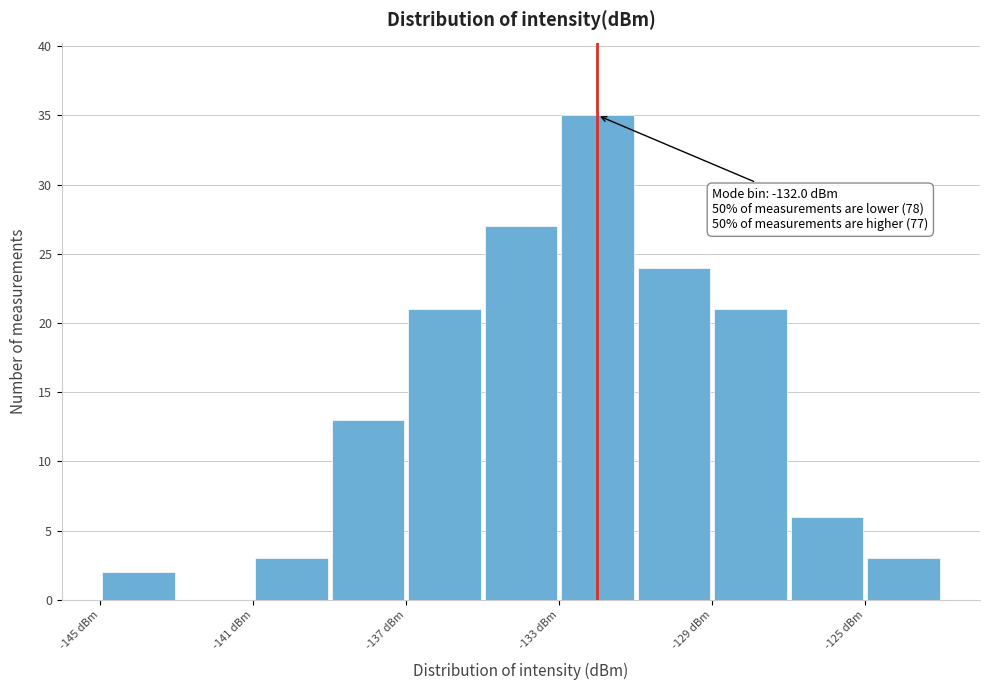

Over which range of the x-axis is the bar tallest?

-133 to -131